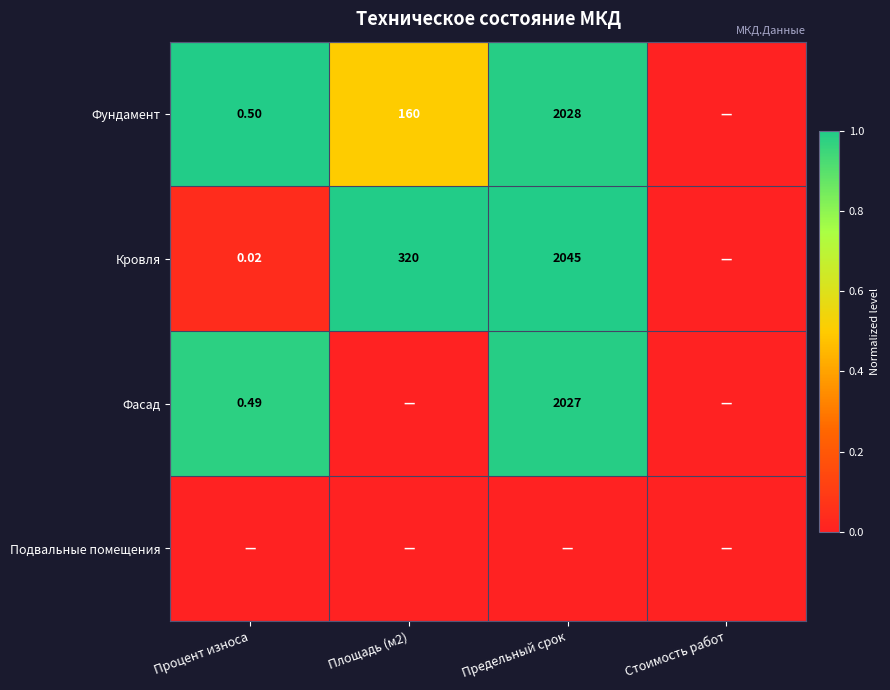

At which category does the chart reach its minimum across all series?

Стоимость работ